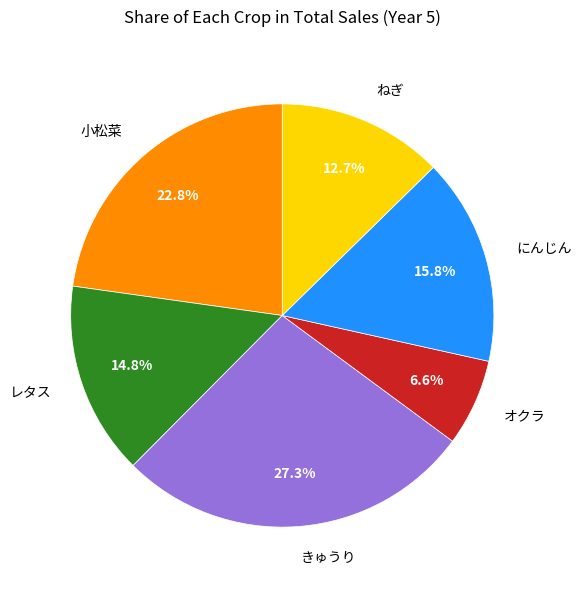

Does any single category account for the majority?

No